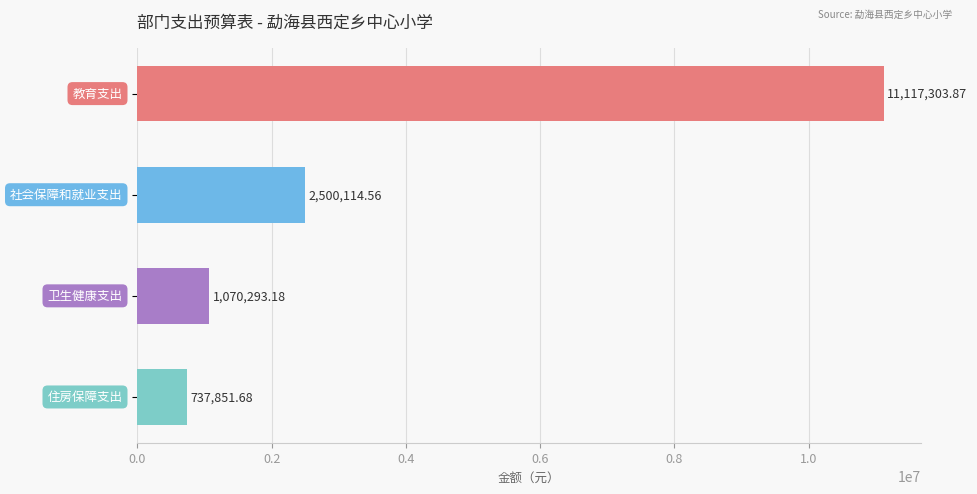

What is the difference between the maximum and minimum values?

10379452.2